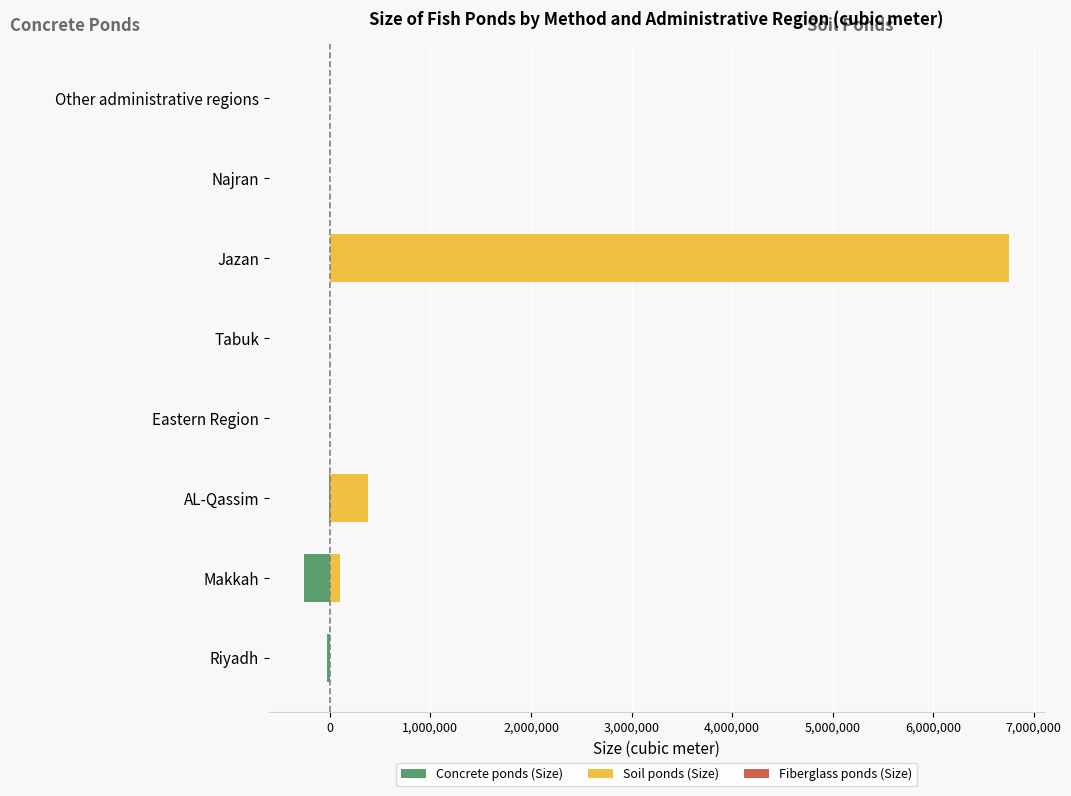

What are all the series names shown in the legend?

Concrete ponds (Size), Soil ponds (Size), Fiberglass ponds (Size)